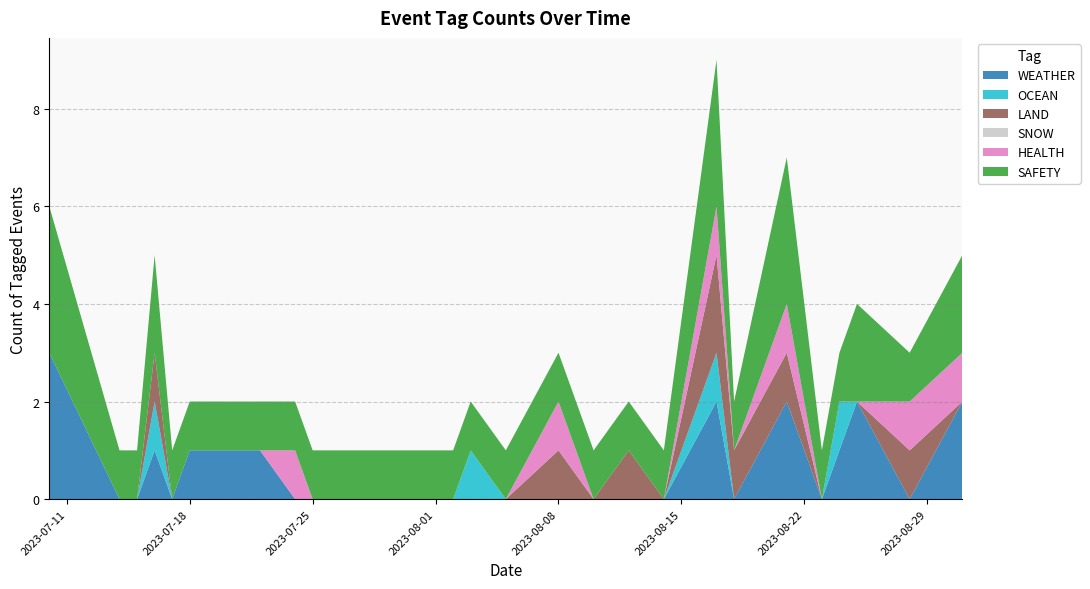

Reading left to right, what are all the values shown in this chart?

WEATHER: 3	0	0	1	0	1	1	1	1	0	0	0	0	0	0	0	0	0	0	2	0	2	0	1	2	0	2
OCEAN: 0	0	0	1	0	0	0	0	0	0	0	0	0	1	0	0	0	0	0	1	0	0	0	1	0	0	0
LAND: 0	0	0	1	0	0	0	0	0	0	0	0	0	0	0	1	0	1	0	2	1	1	0	0	0	1	0
SNOW: 0	0	0	0	0	0	0	0	0	0	0	0	0	0	0	0	0	0	0	0	0	0	0	0	0	0	0
HEALTH: 0	0	0	0	0	0	0	0	0	1	0	0	0	0	0	1	0	0	0	1	0	1	0	0	0	1	1
SAFETY: 3	1	1	2	1	1	1	1	1	1	1	1	1	1	1	1	1	1	1	3	1	3	1	1	2	1	2